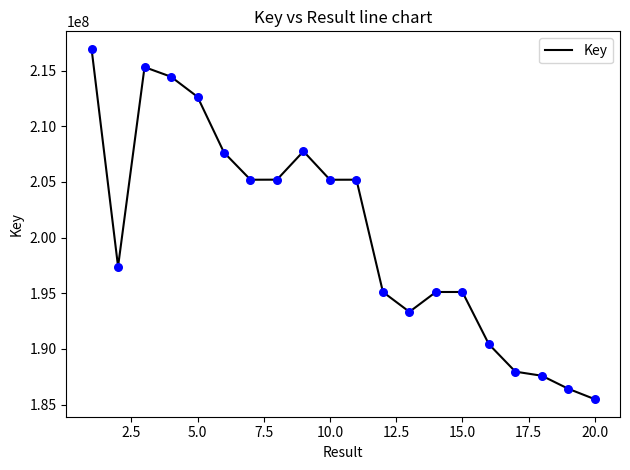

What is the greatest value displayed?

216944774